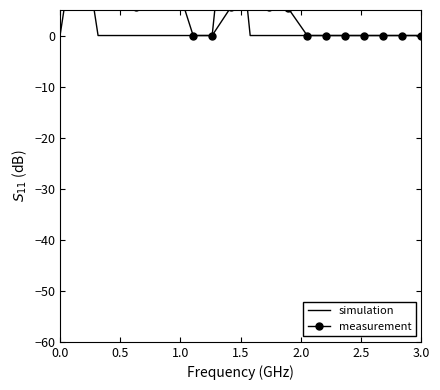

True or false: measurement and simulation intersect in this chart.

True